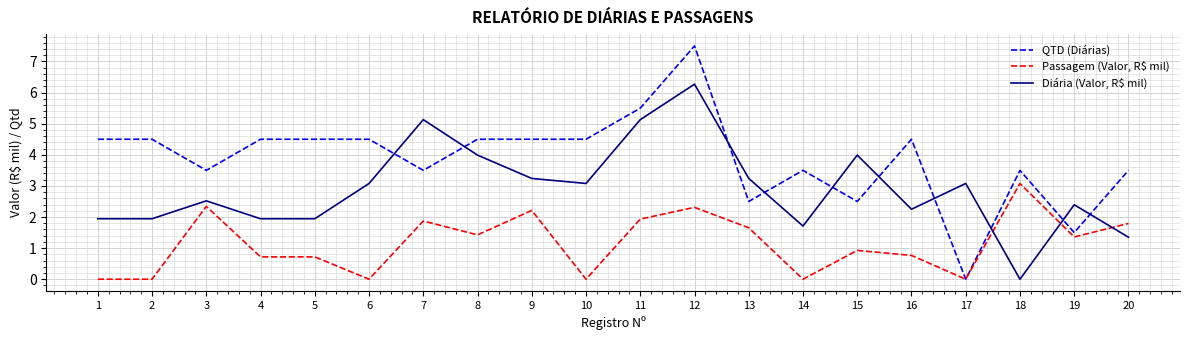

At which category does the chart reach its peak across all series?

12